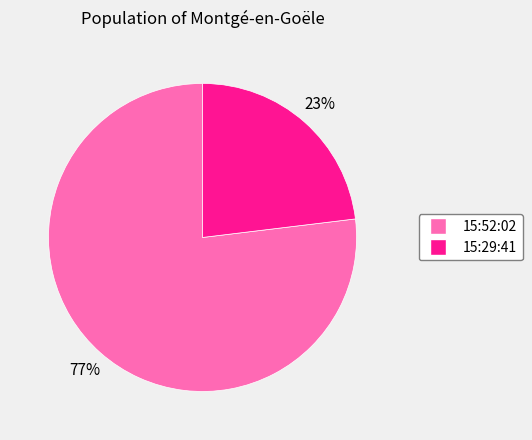

What is the ratio of the value at 15:52:02 to the value at 15:29:41?

3.3